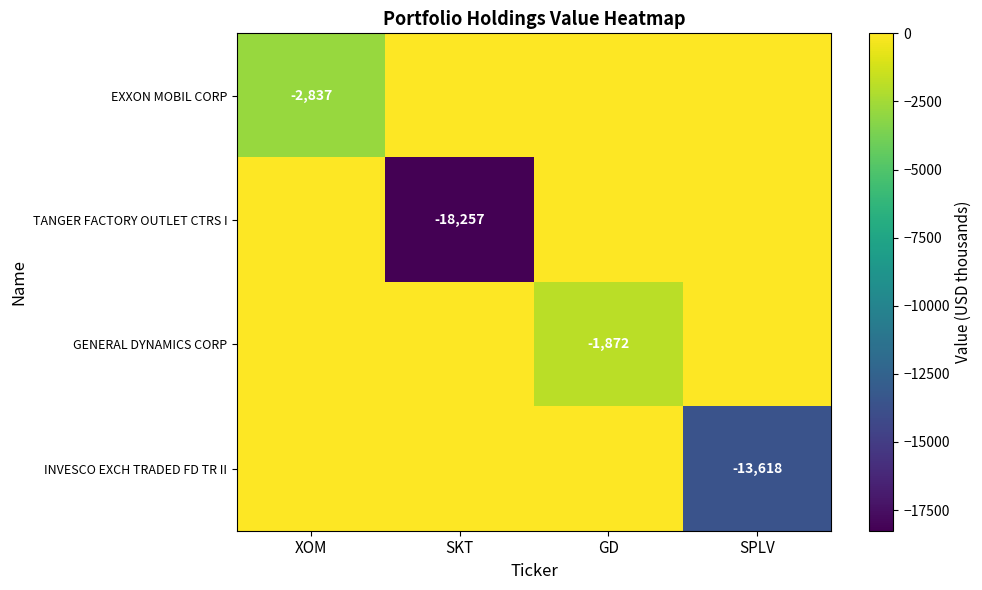

How many categories are shown in the chart?

4